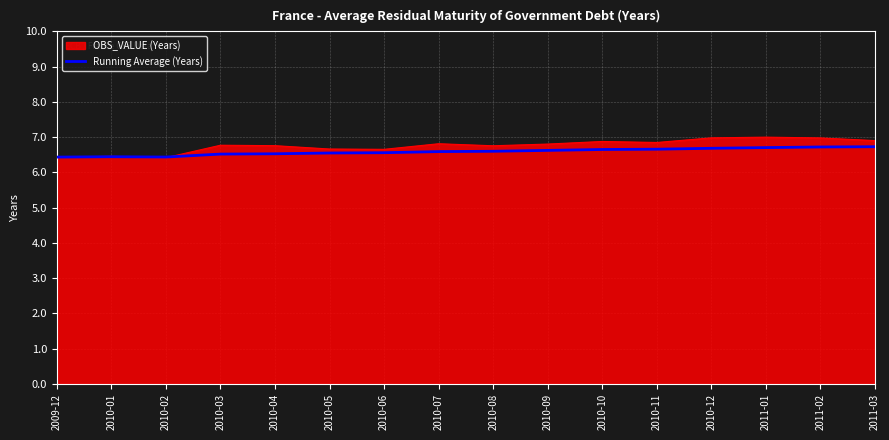

What is the greatest value displayed?

7.0